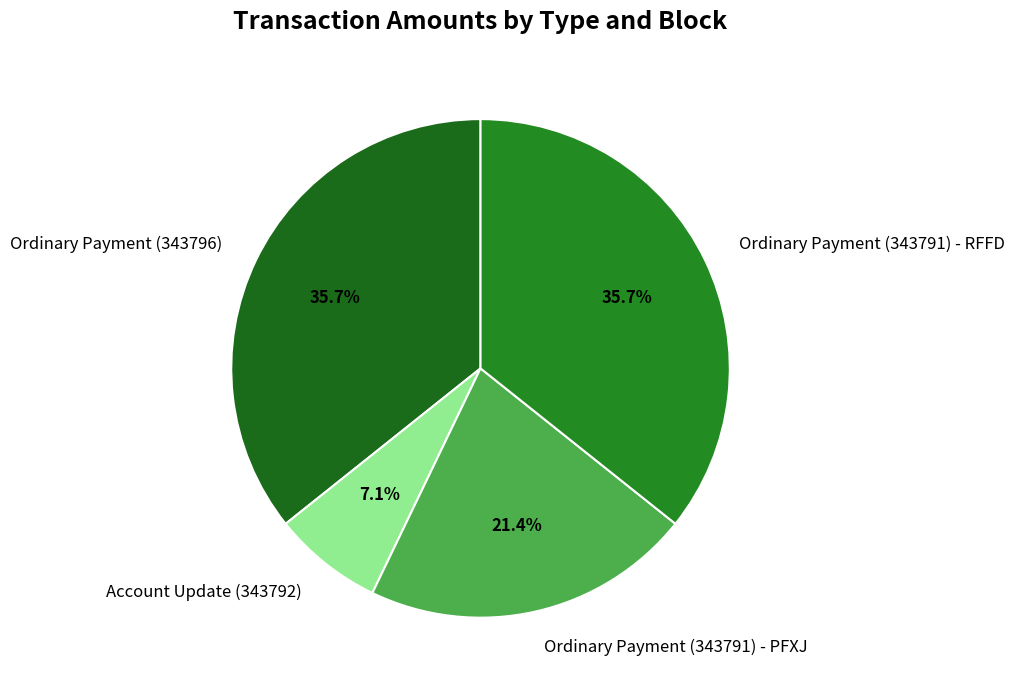

What percentage is the Account Update (343792) slice, to the nearest percent?

7%